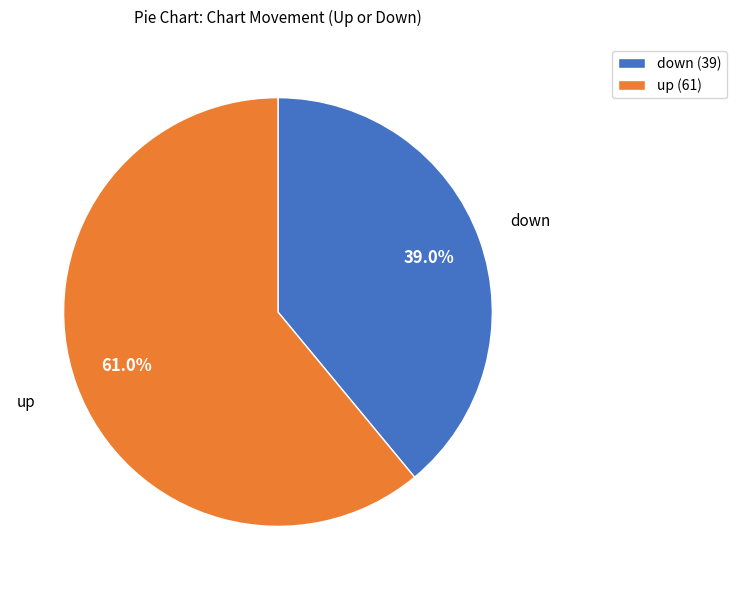

Is it true that down is 49% of the pie?

False